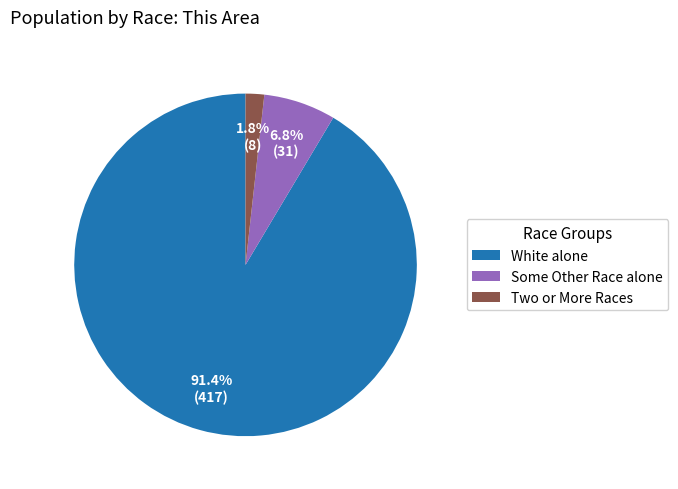

Between Some Other Race alone and White alone, which is larger?

White alone